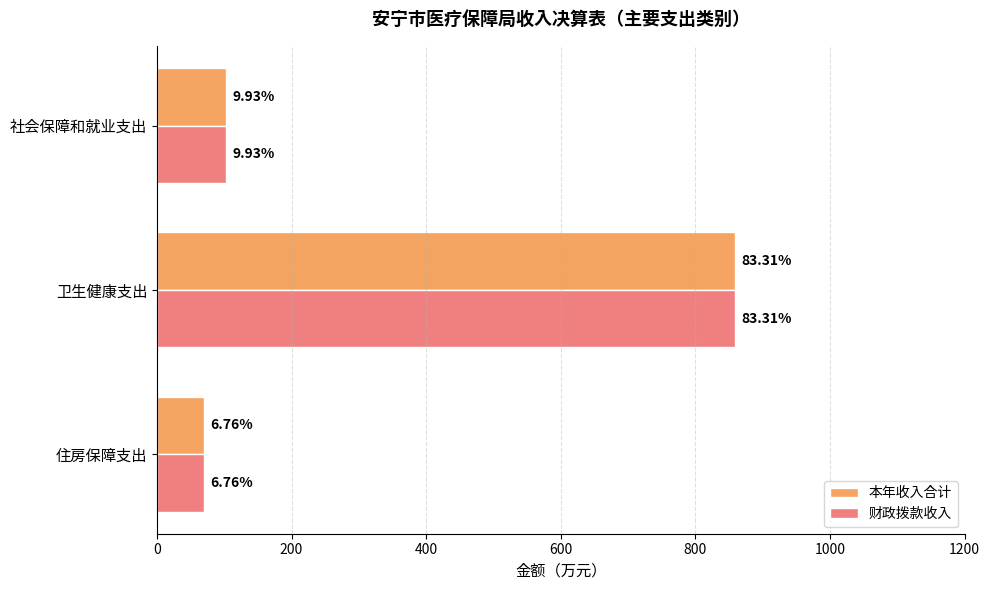

What are all the series names shown in the legend?

本年收入合计, 财政拨款收入